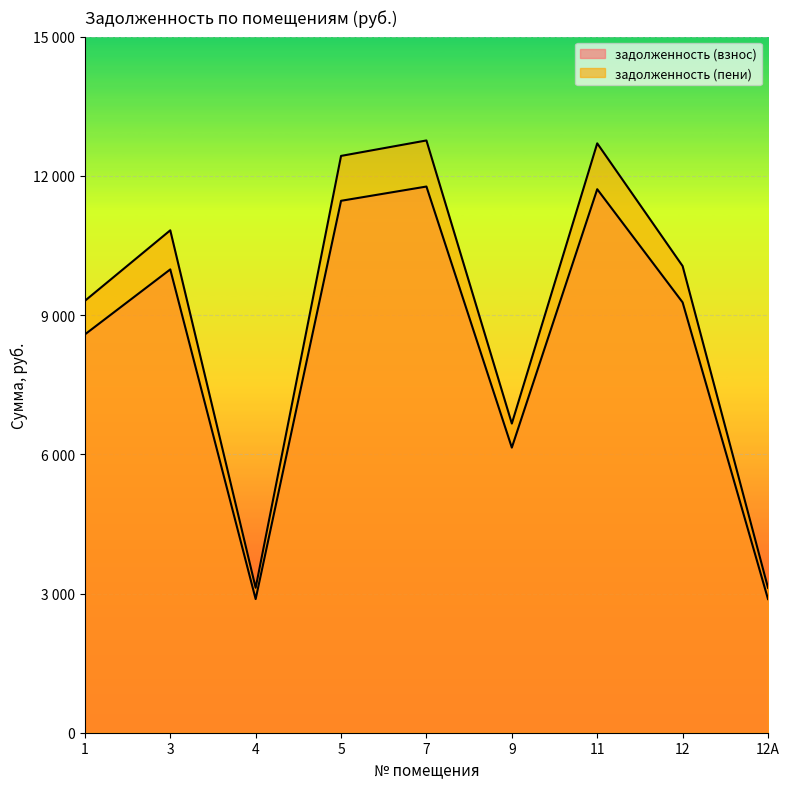

List the labels in order of задолженность (взнос) value, largest first.

7, 11, 5, 3, 12, 1, 9, 4, 12А